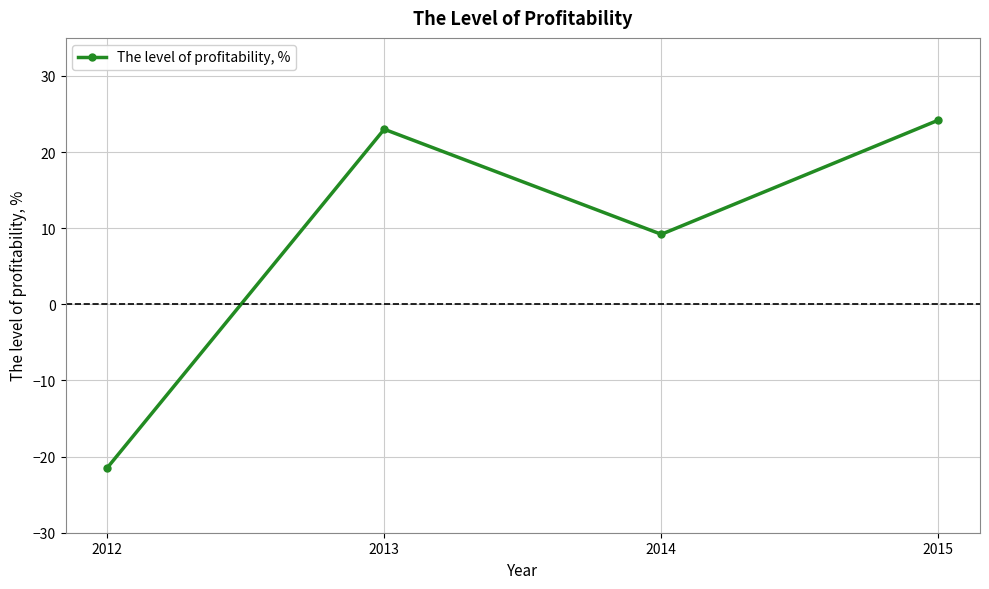

What is the sum of the values at 2012 and 2013?

1.5